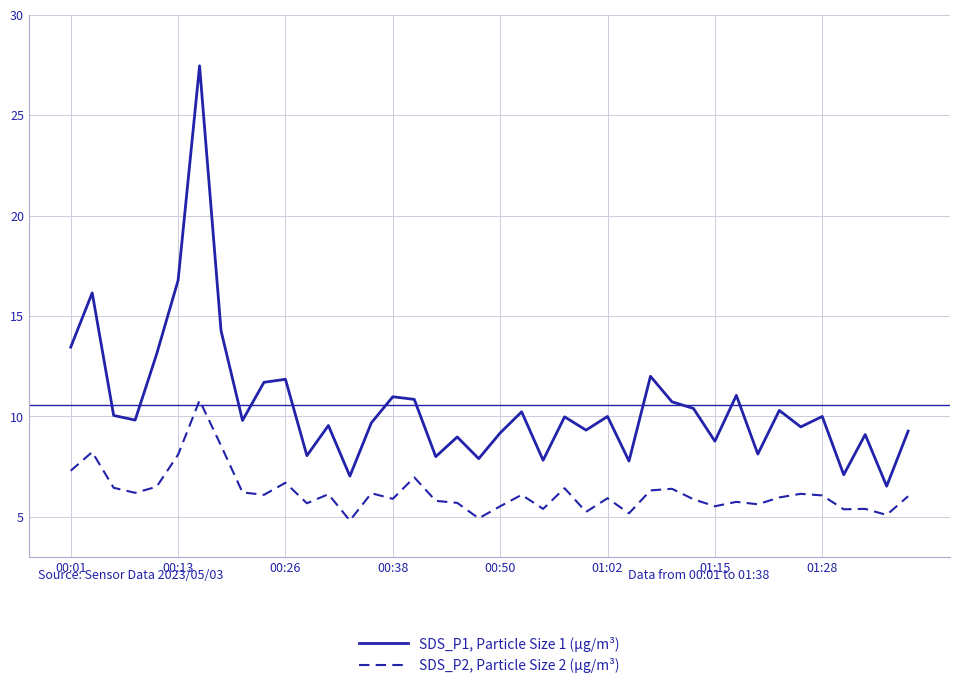

Which series has the widest spread of values?

SDS_P1, Particle Size 1 (µg/m³)